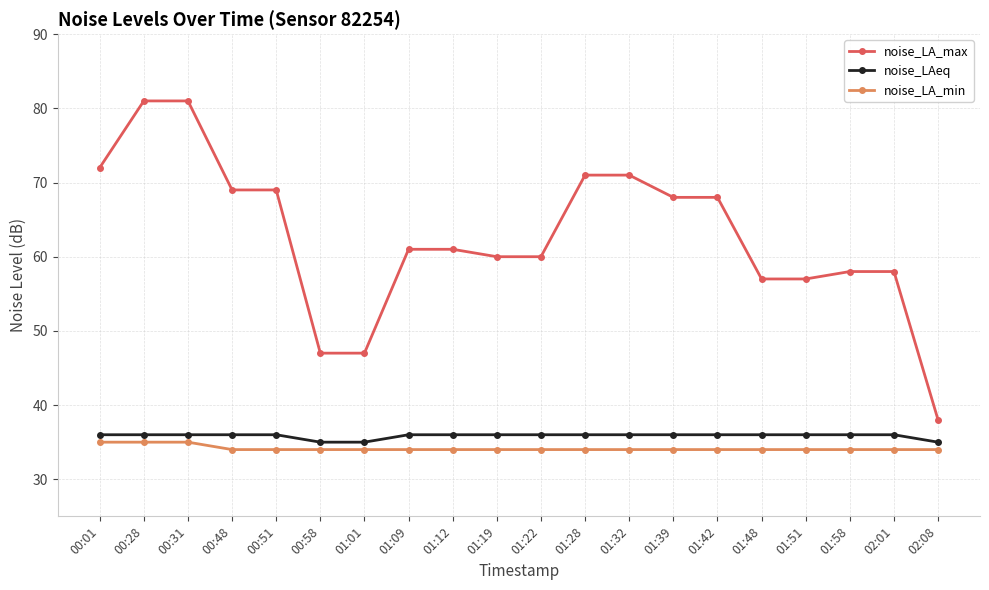

What position from the right is 01:01?

14